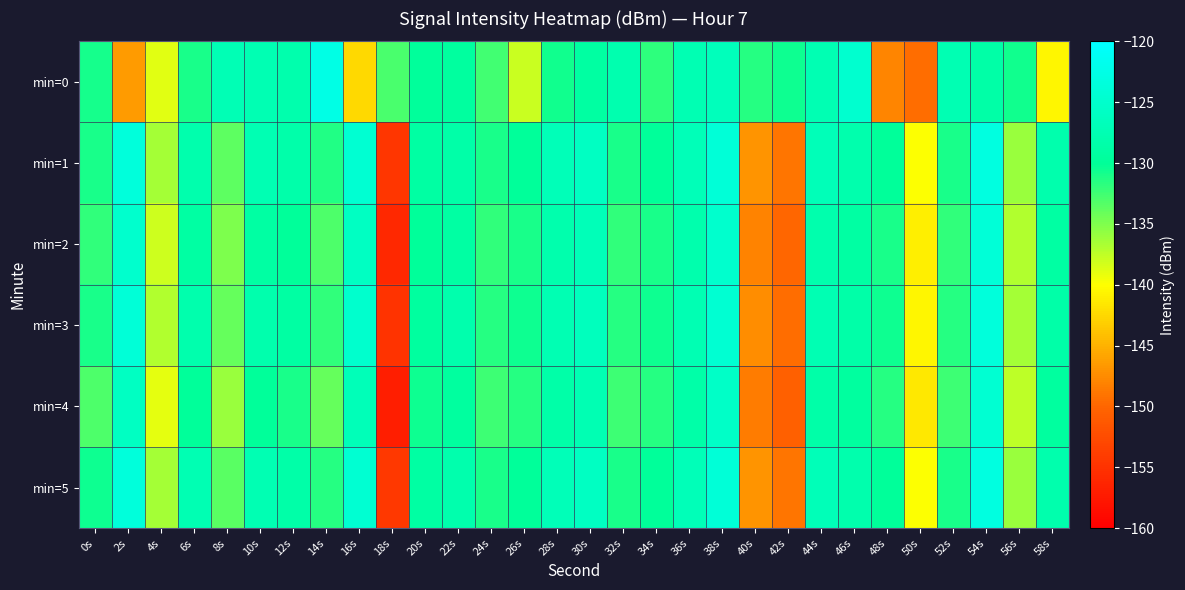

Which series changed the most between 2s and 10s?

min=0